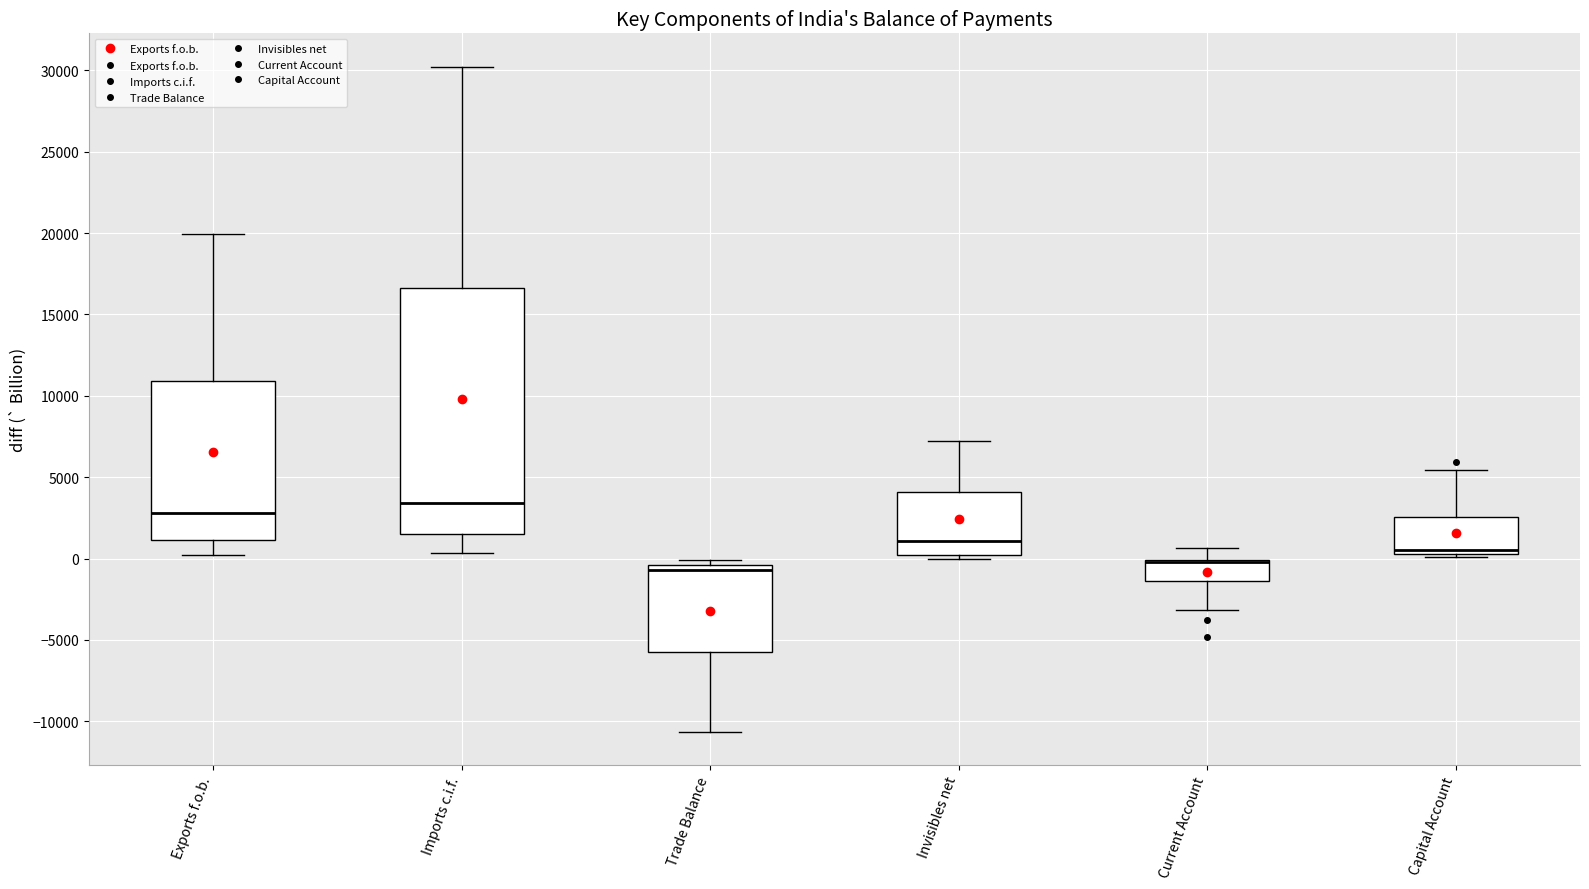

Reading left to right, transcribe this box plot: for each box, give where its median line is, the range the box spans, and where its two whiskers end, as read against the y-axis. The values are not printed on the chart, so give them approximately, as read against the axis.

Exports f.o.b.: median 3000, box 1000 to 11000, whiskers 0 to 20000
Imports c.i.f.: median 3500, box 1500 to 16500, whiskers 500 to 30000
Trade Balance: median -500 (just below the box's upper edge), box -6000 to -500, whiskers -10500 to 0
Invisibles net: median 1000, box 0 to 4000, whiskers 0 (just below the box's lower edge) to 7000
Current Account: median 0 (drawn on the box's upper edge), box -1500 to 0, whiskers -3000 to 500
Capital Account: median 500 (just above the box's lower edge), box 500 to 2500, whiskers 0 to 5500